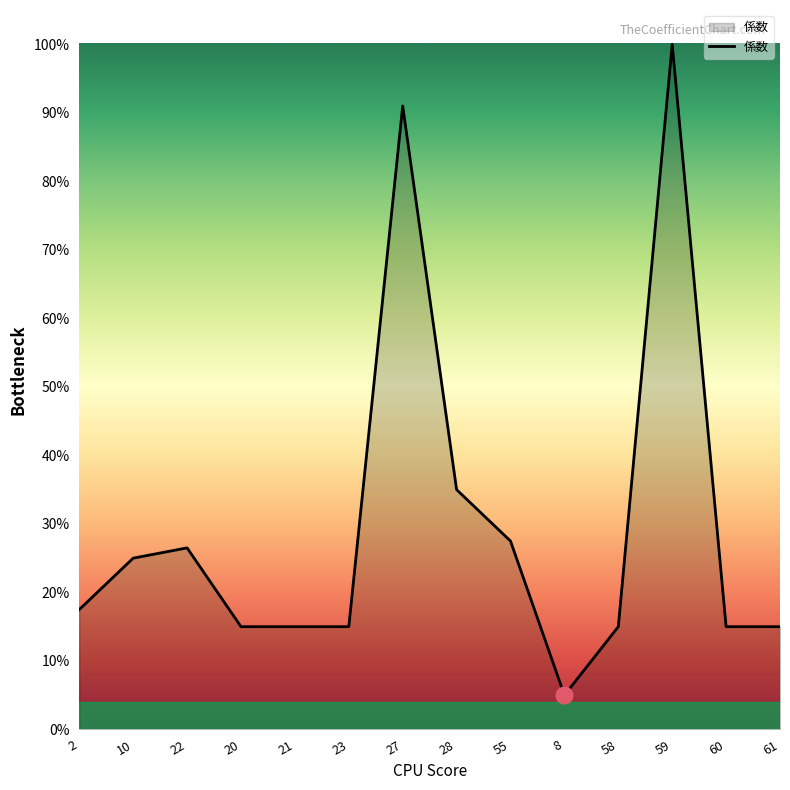

What is the difference between the second highest and second lowest values?

76.0